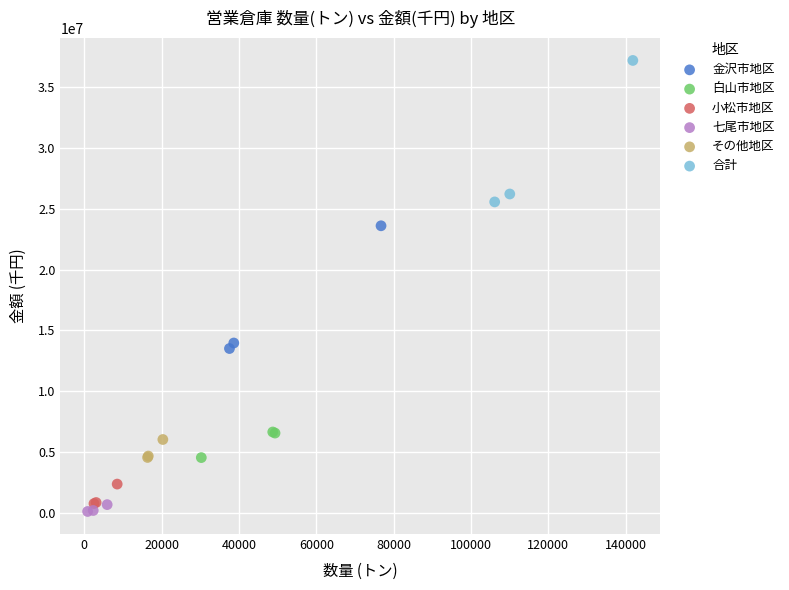

Which series reaches the maximum Y coordinate?

合計